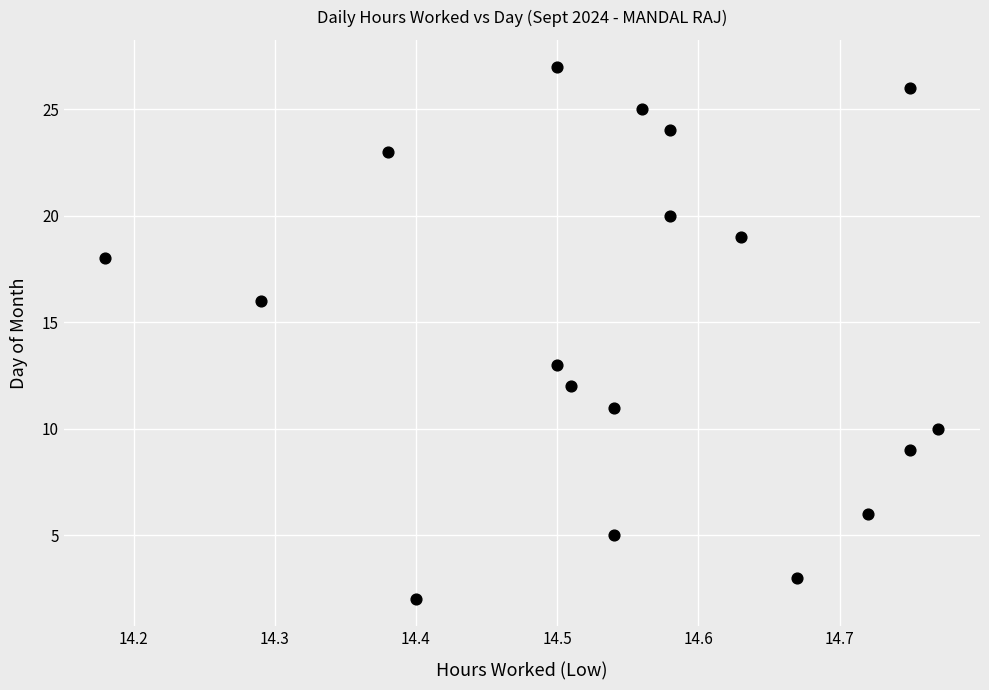

What Y value in the scatter plot is closest to 14?

13